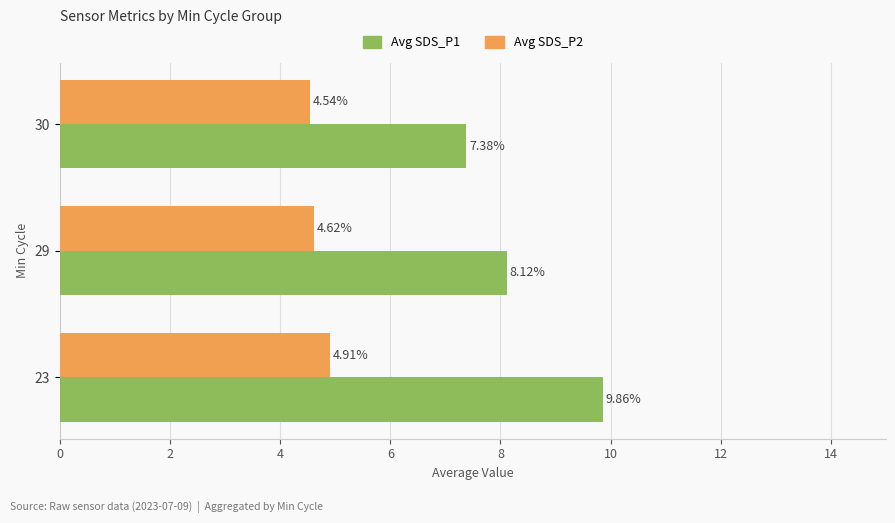

What is the difference between the Avg SDS_P2 values at 23 and 29?

0.3